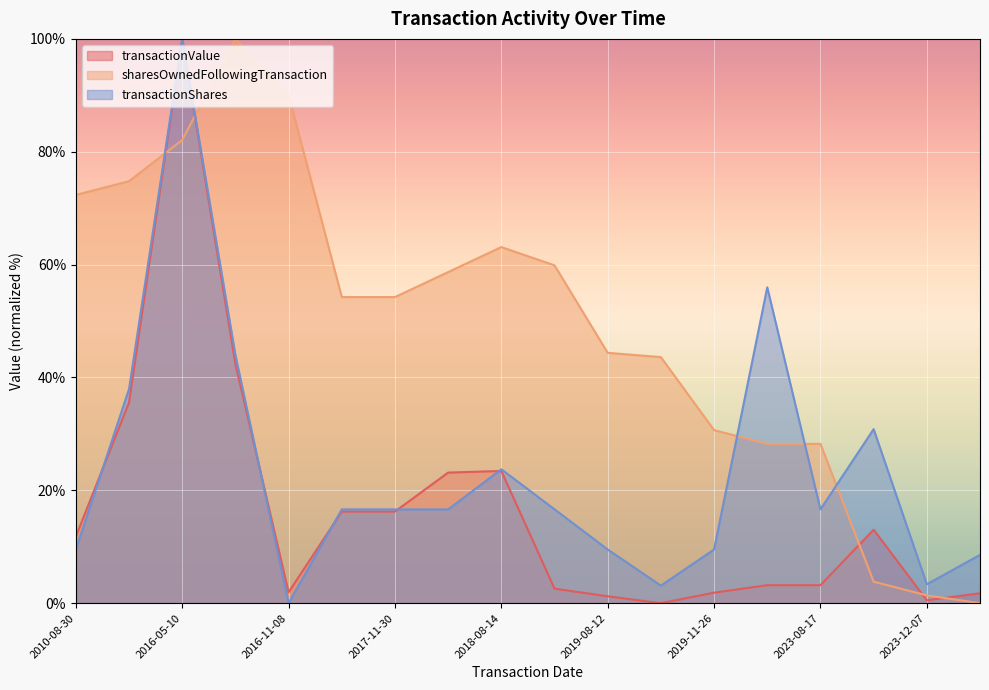

Where do transactionValue and transactionShares first cross each other?

2010-08-30 and 2010-09-01